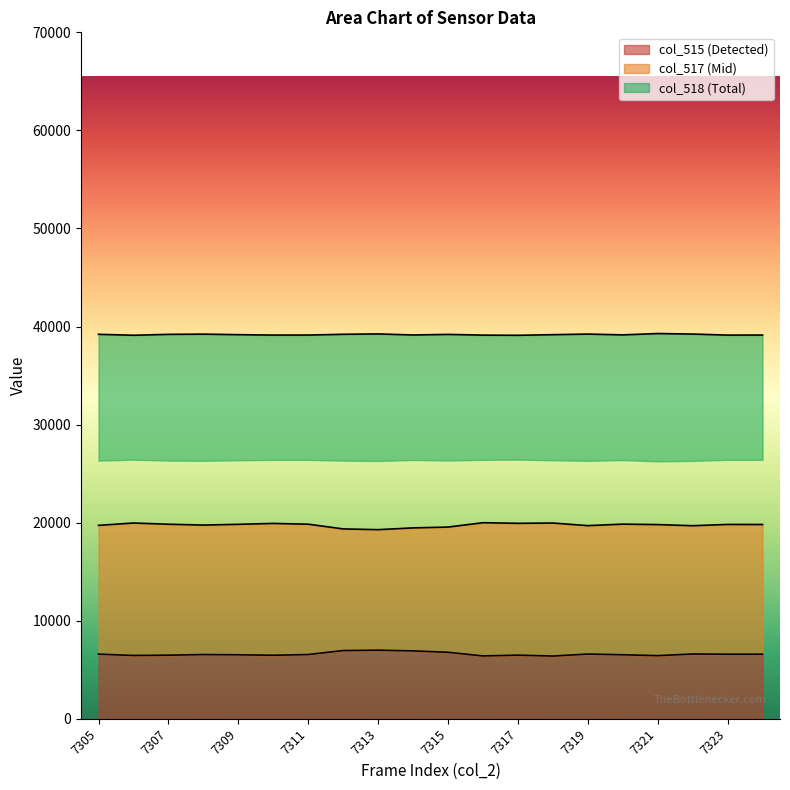

Reading left to right, what are all the values shown in this chart?

col_515: 7305=6597	7306=6457	7307=6489	7308=6552	7309=6529	7310=6481	7311=6554	7312=6961	7313=6998	7314=6926	7315=6784	7316=6412	7317=6492	7318=6399	7319=6603	7320=6532	7321=6441	7322=6610	7323=6586	7324=6588
col_517: 7305=19729	7306=19966	7307=19842	7308=19757	7309=19834	7310=19924	7311=19847	7312=19364	7313=19289	7314=19469	7315=19552	7316=19998	7317=19935	7318=19965	7319=19699	7320=19852	7321=19807	7322=19690	7323=19821	7324=19815
col_518: 7305=39209	7306=39112	7307=39204	7308=39226	7309=39172	7310=39130	7311=39134	7312=39210	7313=39248	7314=39140	7315=39199	7316=39125	7317=39108	7318=39171	7319=39233	7320=39151	7321=39287	7322=39235	7323=39128	7324=39132